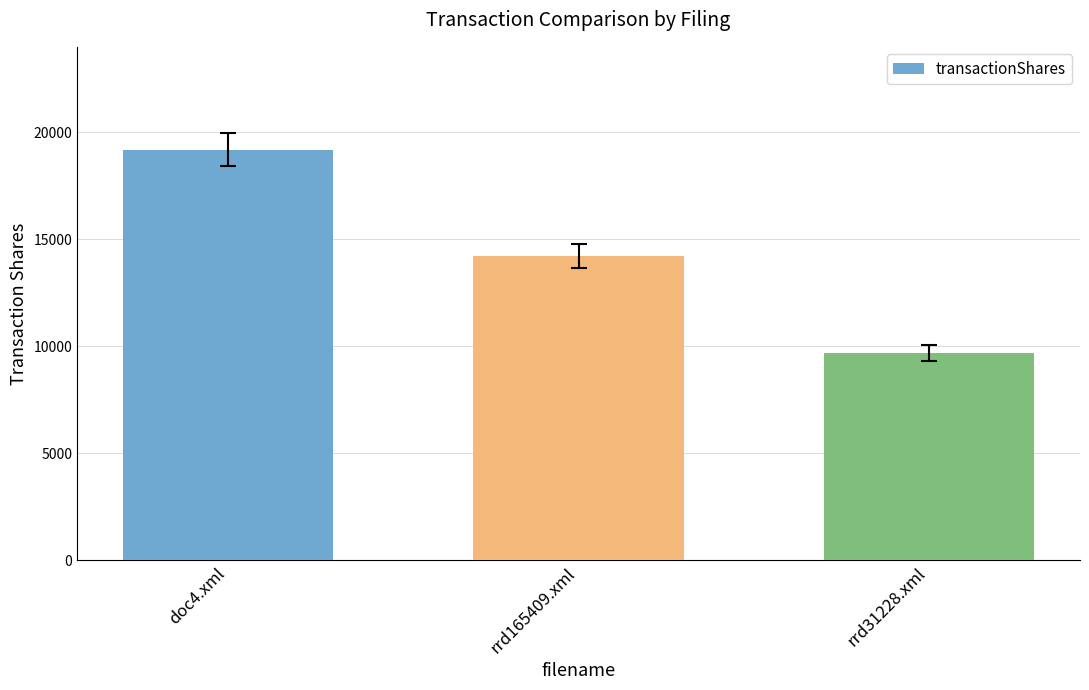

What is the value of the 3rd bar from the left?

9680